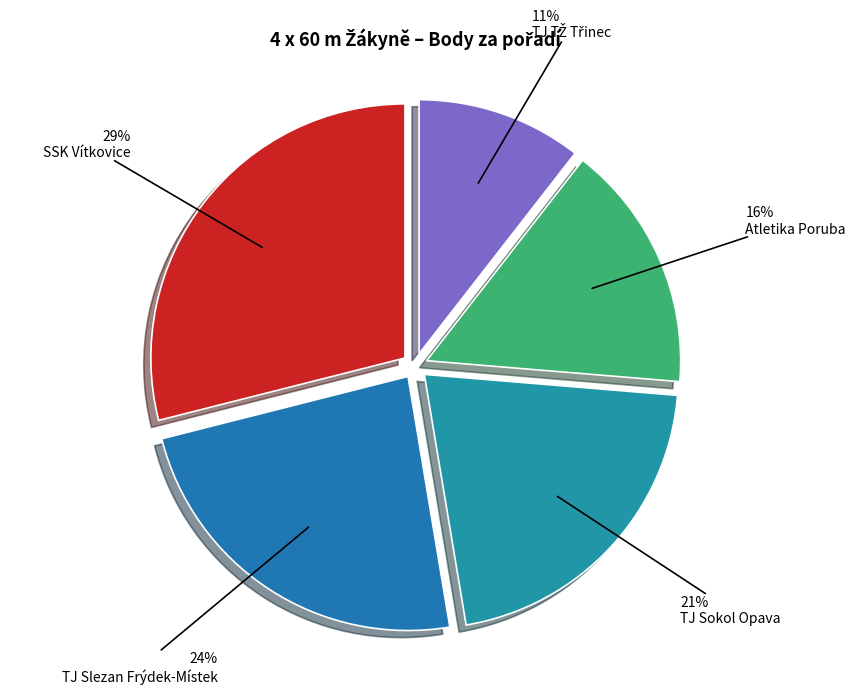

Is it true that TJ Sokol Opava is 12% of the pie?

False